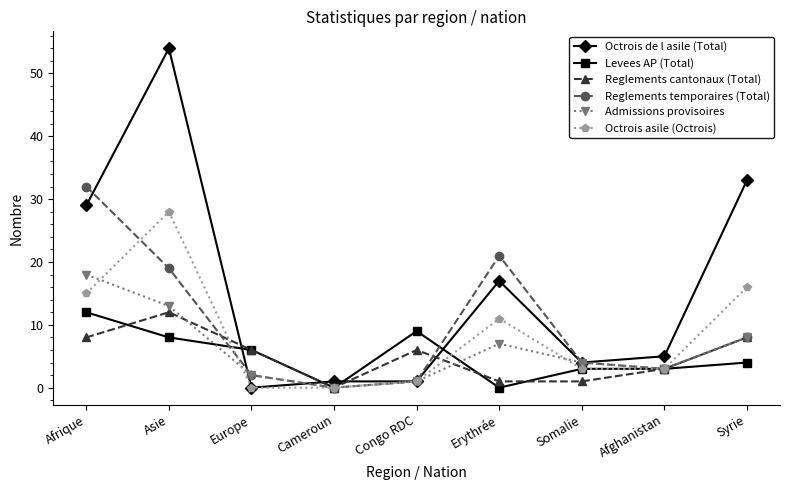

What are all the series names shown in the legend?

Octrois de l asile (Total), Levees AP (Total), Reglements cantonaux (Total), Reglements temporaires (Total), Admissions provisoires, Octrois asile (Octrois)